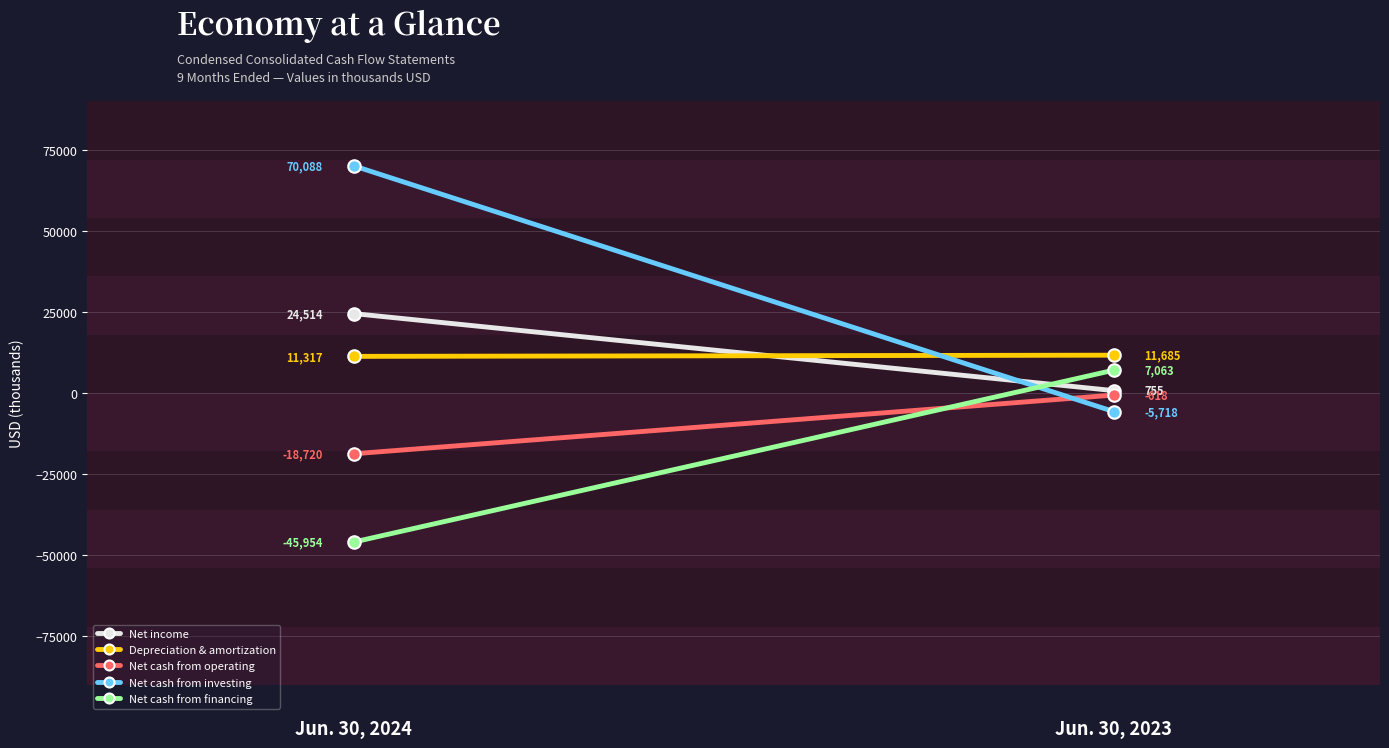

Reading right to left, list all the values displayed in this chart.

Net income: Jun. 30, 2023=755	Jun. 30, 2024=24514
Depreciation & amortization: Jun. 30, 2023=11685	Jun. 30, 2024=11317
Net cash from operating: Jun. 30, 2023=-618	Jun. 30, 2024=-18720
Net cash from investing: Jun. 30, 2023=-5718	Jun. 30, 2024=70088
Net cash from financing: Jun. 30, 2023=7063	Jun. 30, 2024=-45954